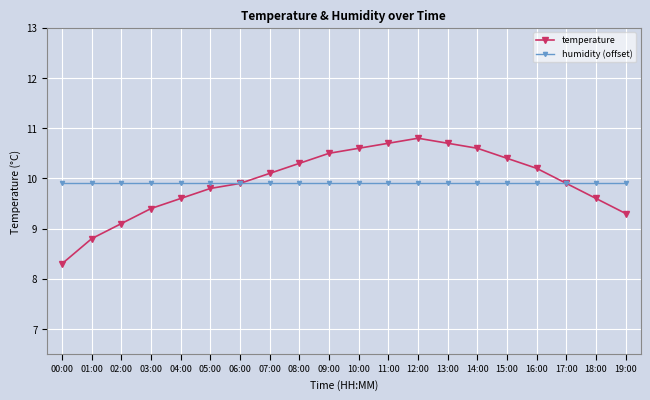

Between 07:00 and 09:00, which series saw the biggest shift?

temperature